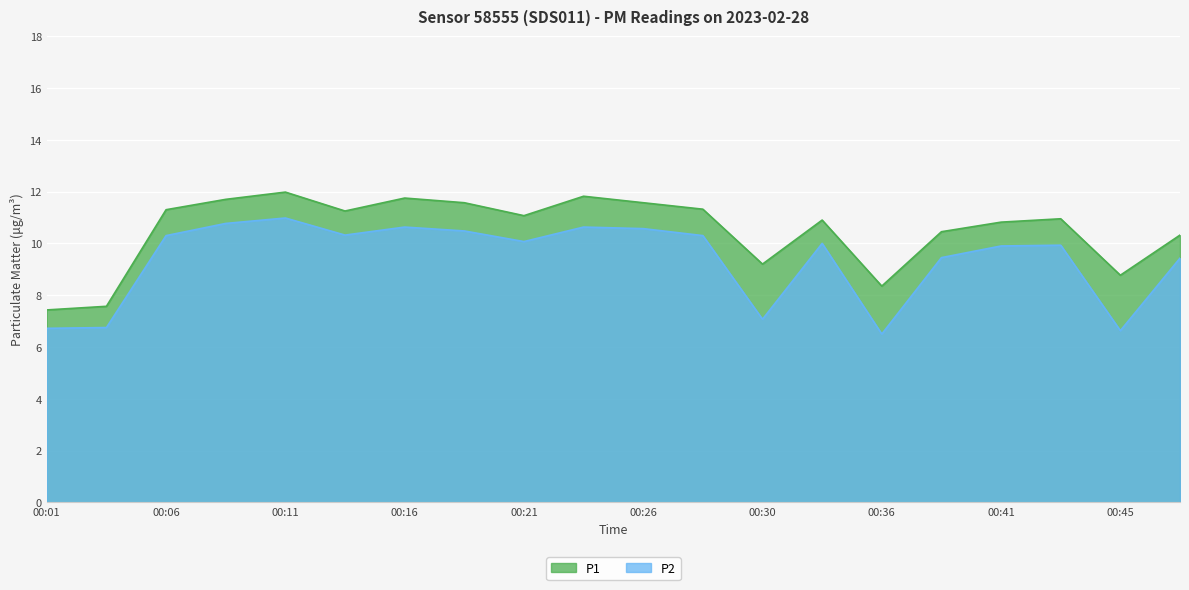

List the series in order of their peak value, lowest first.

P2, P1